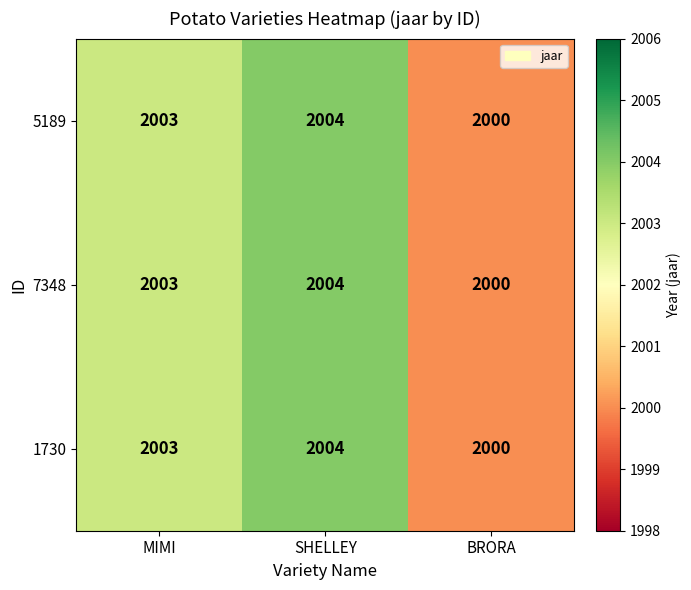

What is the highest value of the 7348 series?

2004